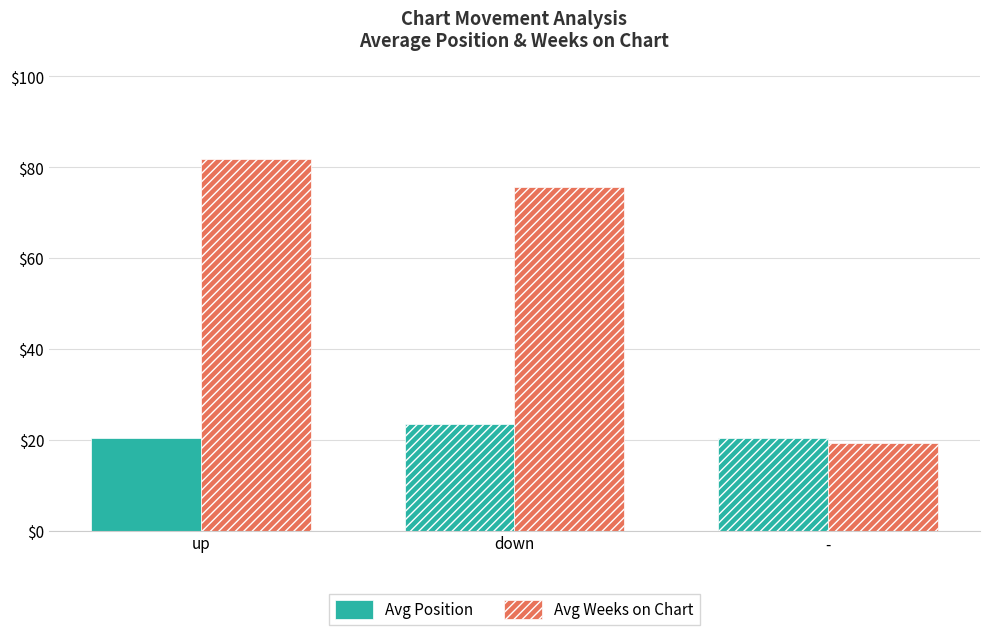

What is the difference between the highest and lowest values at down?

52.1